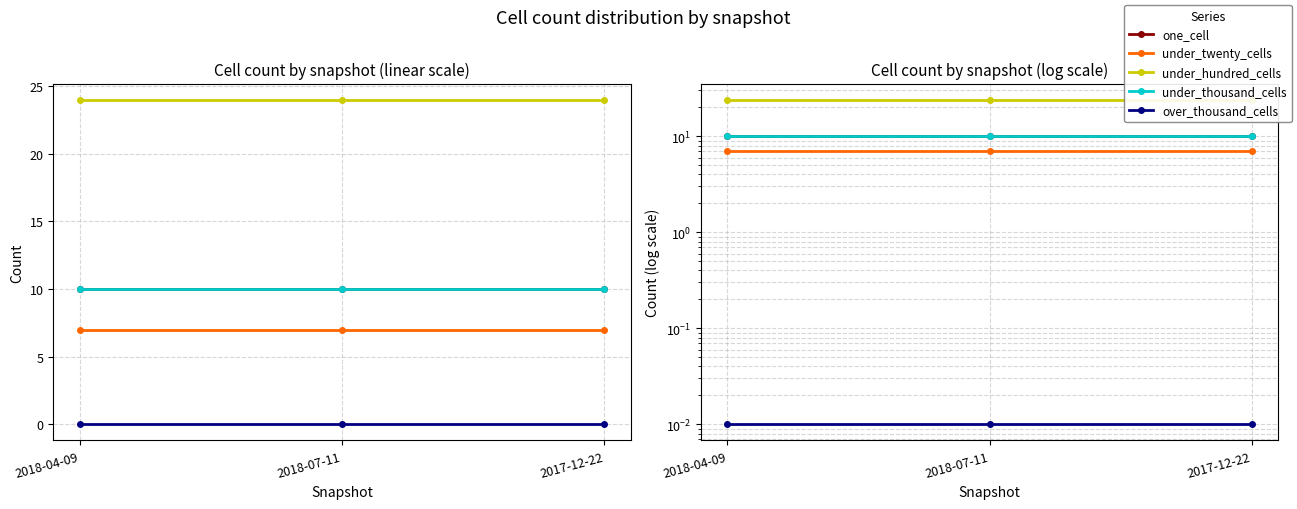

What is the minimum value for under_thousand_cells?

10.0